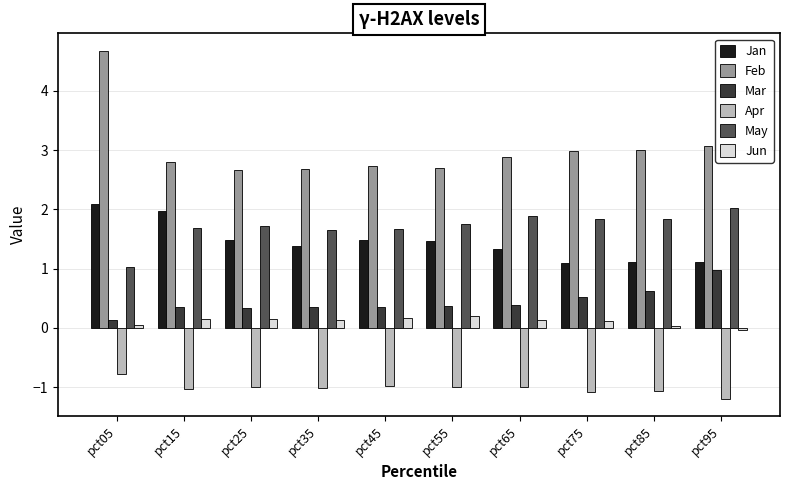

Is the value of Jan at pct05 greater than the value of Apr at pct85?

Yes